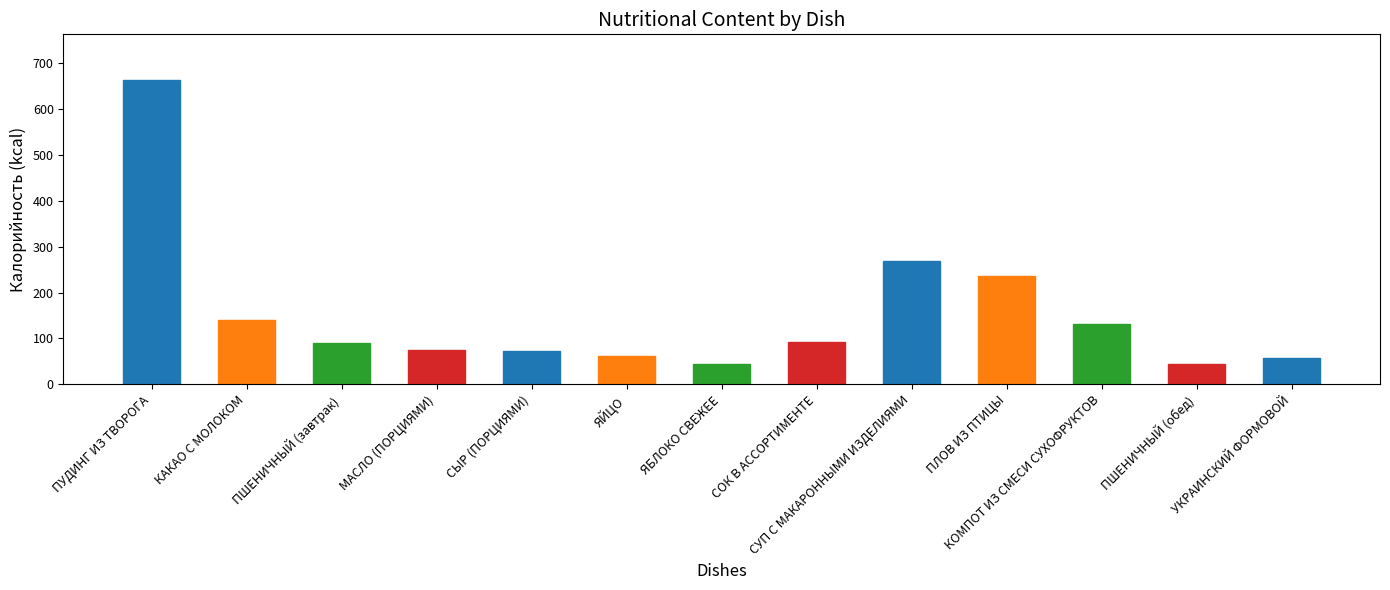

What is the minimum value shown in the chart?

44.0